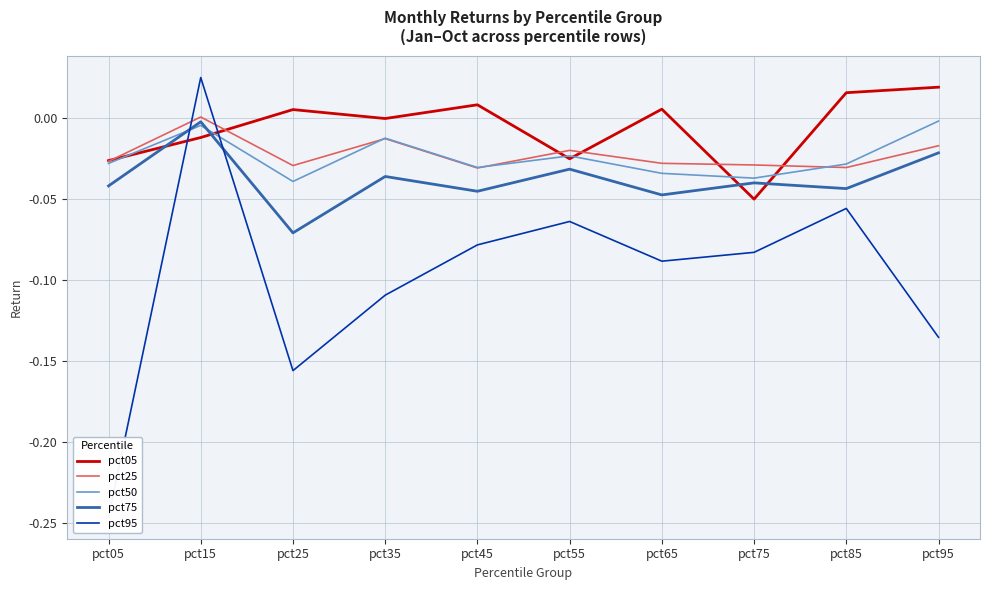

The value of pct50 at pct45 is -0.0. True or false?

False